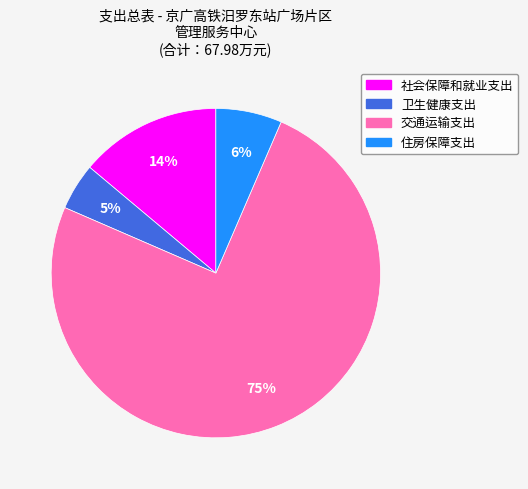

To the nearest percent, what portion does 交通运输支出 represent?

75%